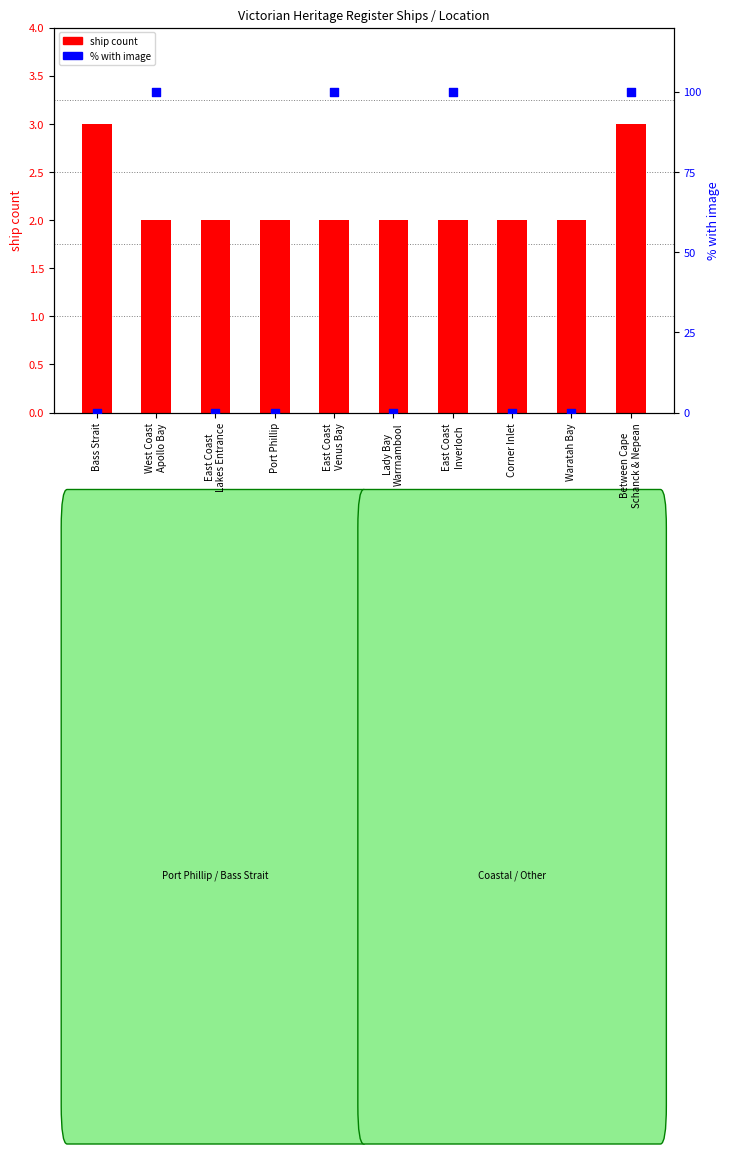

Which series contains the highest Y value?

% with image